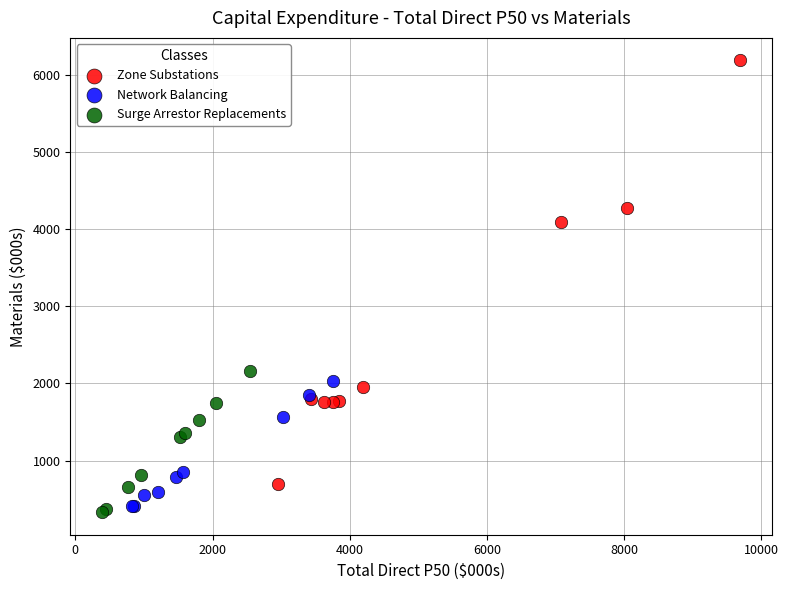

Which series has the widest spread of Y values?

Zone Substations